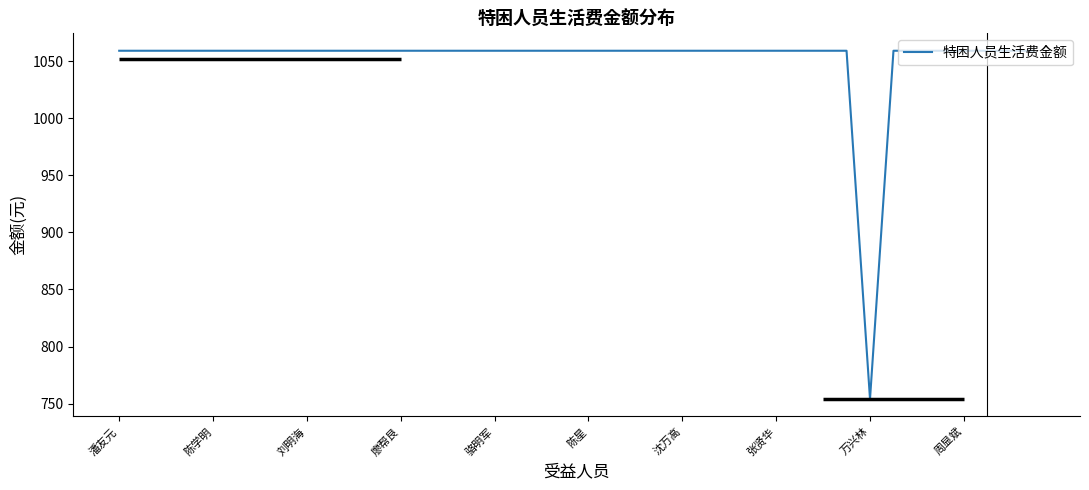

What is the difference between the maximum and minimum values?

305